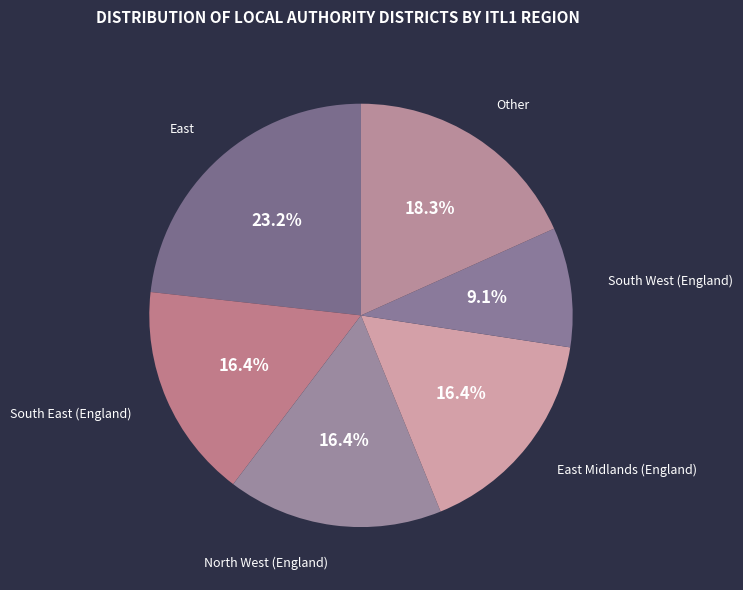

Is there any slice that represents more than half of the pie?

No